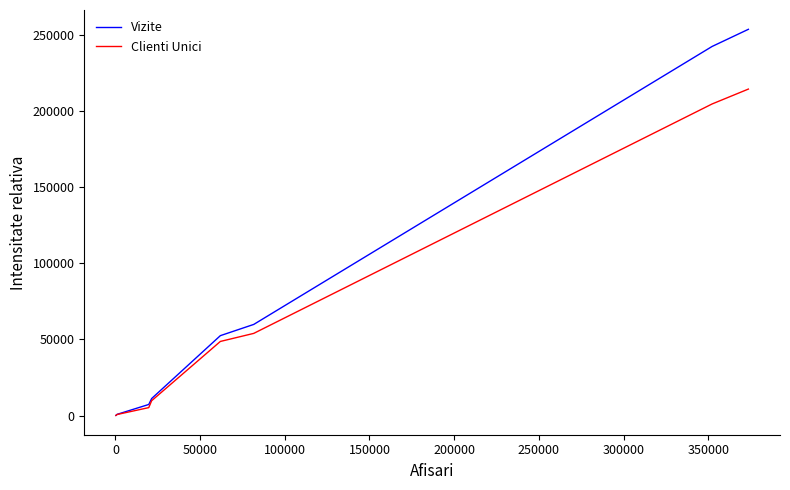

What is the greatest value displayed?

253487